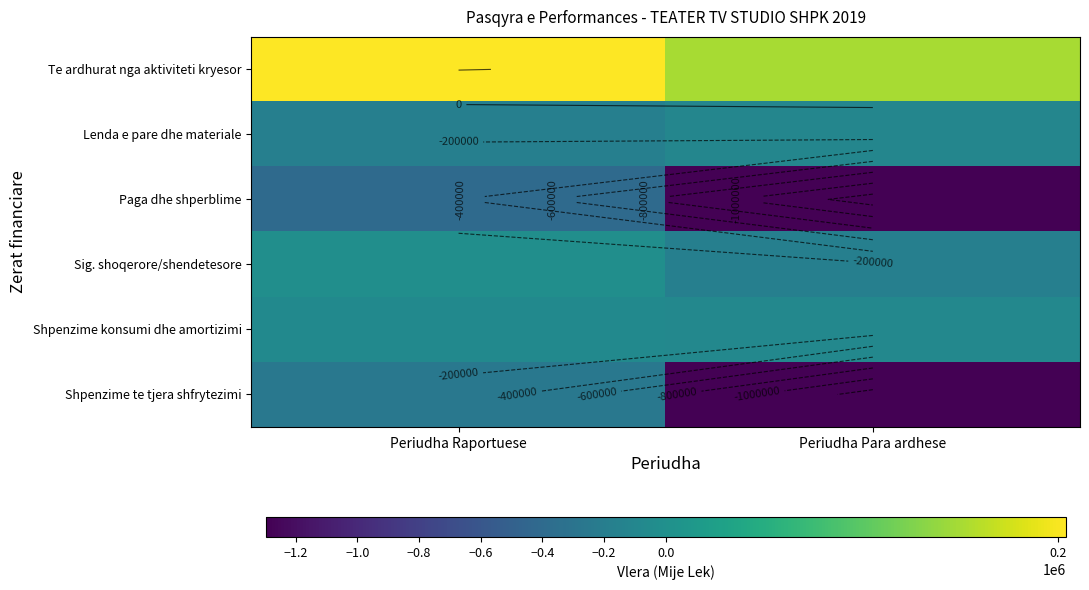

Which series has the largest total across all categories?

Te ardhurat nga aktiviteti kryesor